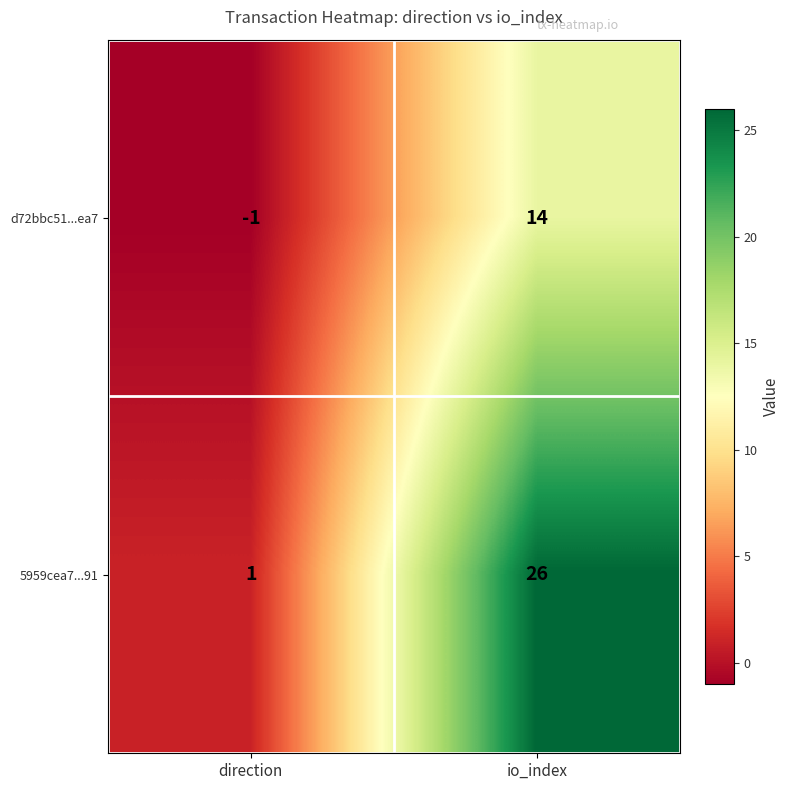

Which category has the lowest value across all series?

direction